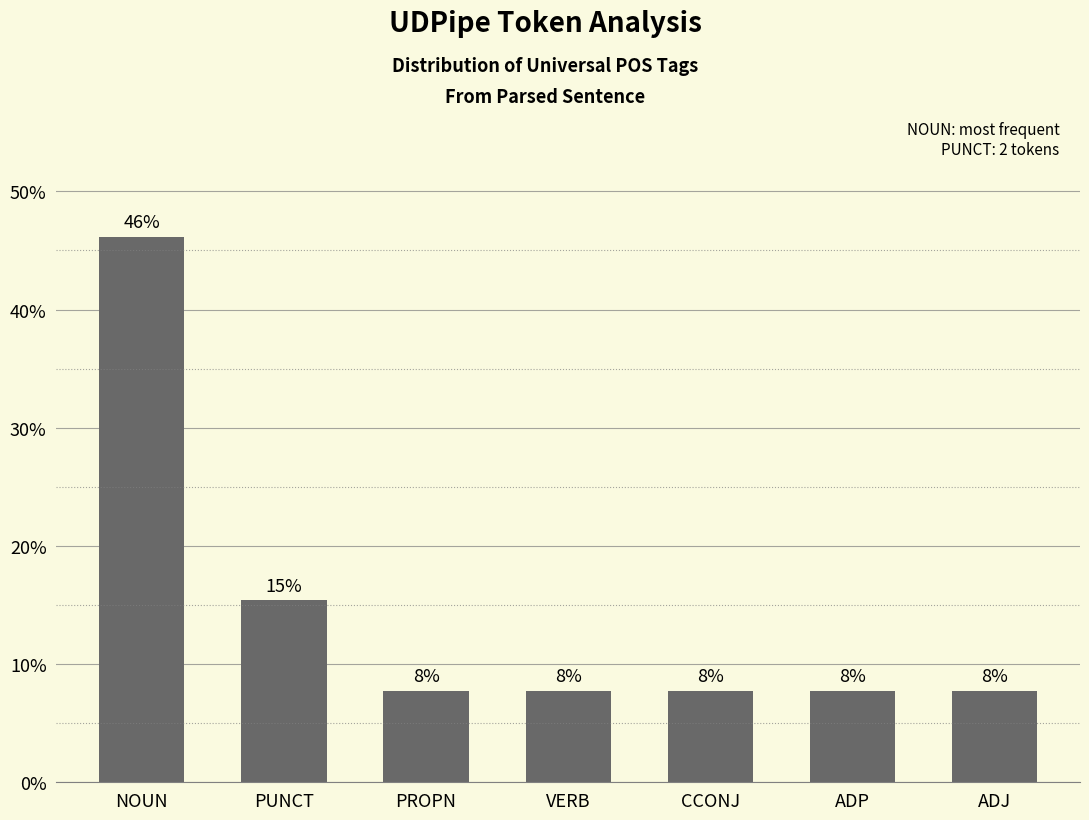

What is the change in value from PUNCT to VERB?

-7.7